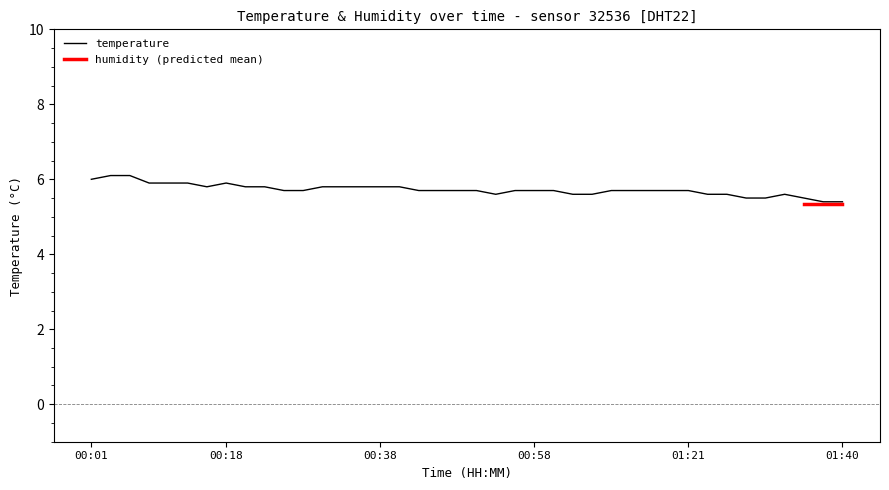

Does the chart display data point markers on the line(s)?

No